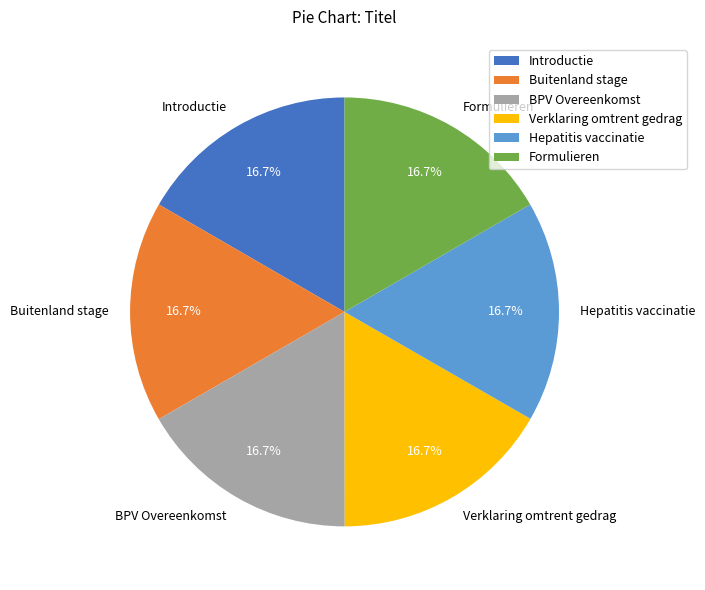

To the nearest percent, what is the combined percentage of Introductie and Hepatitis vaccinatie?

33%